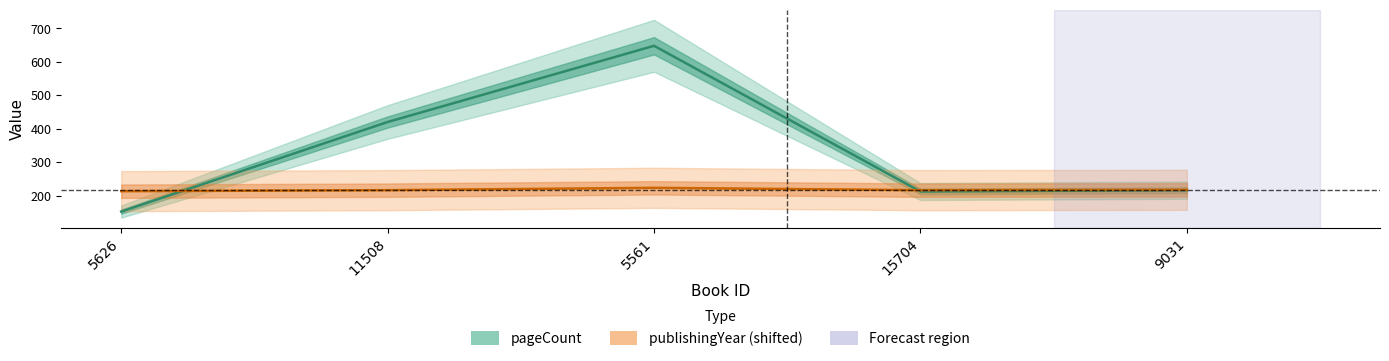

What is the label of the 3rd point from the right?

5561